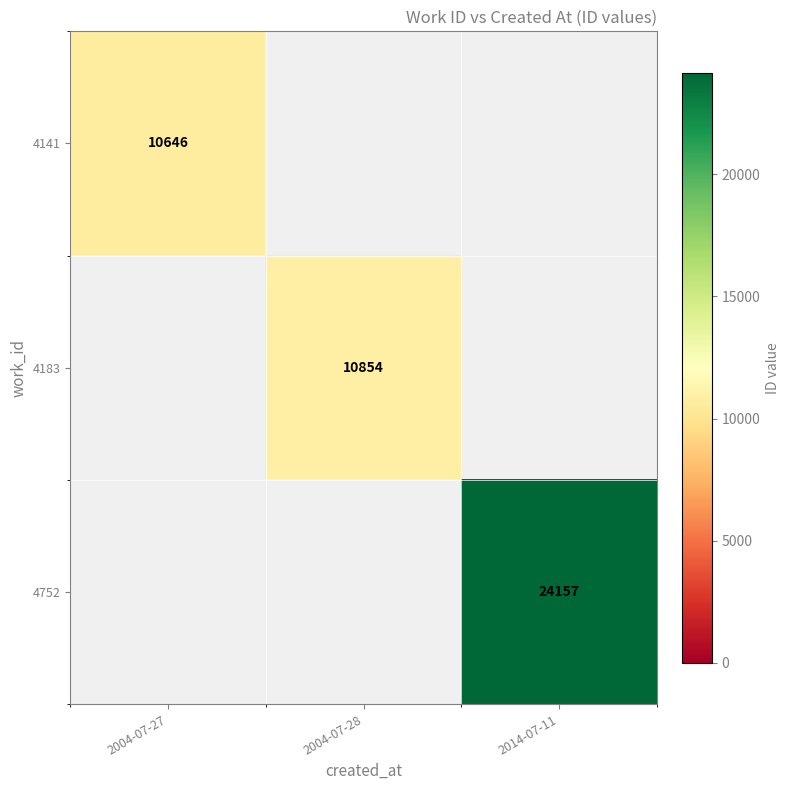

Is it true that 4183 equals 10854 at 2004-07-28?

True